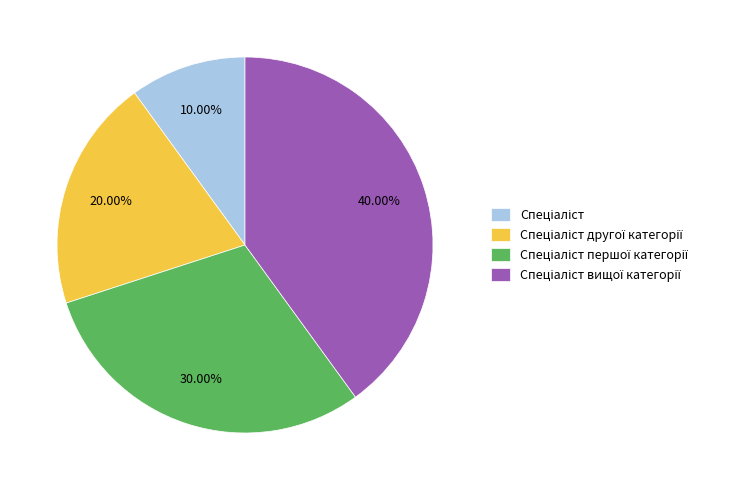

Does any single category account for the majority?

No